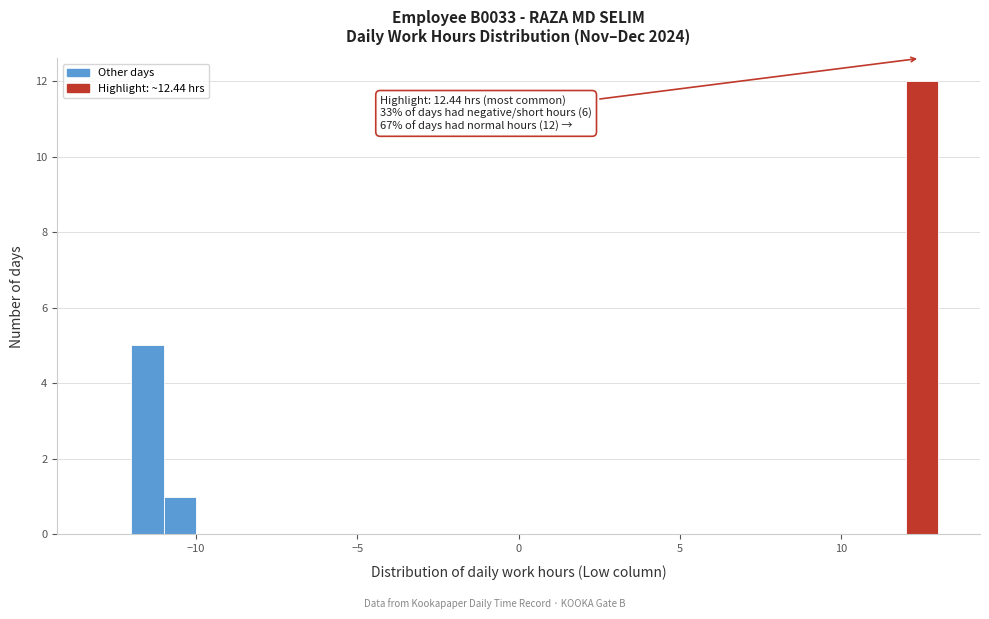

Around what value on the x-axis is the tallest bar? Give the approximate position of its centre, as read against the axis.

12.5